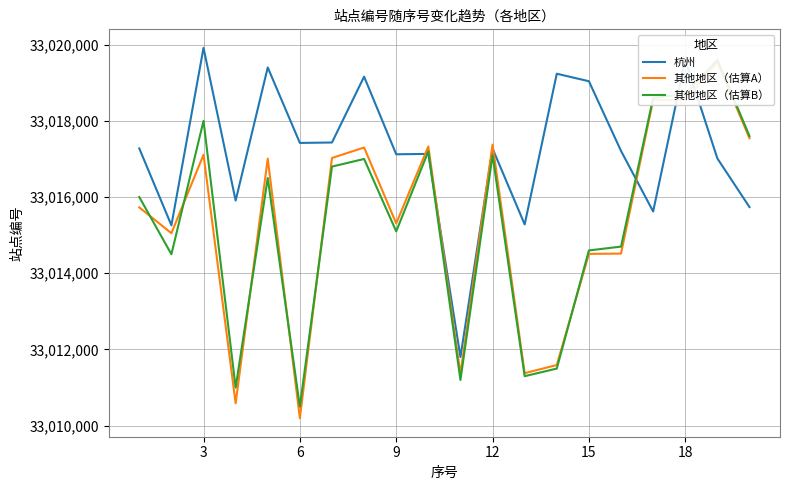

How many distinct data groups are displayed?

3